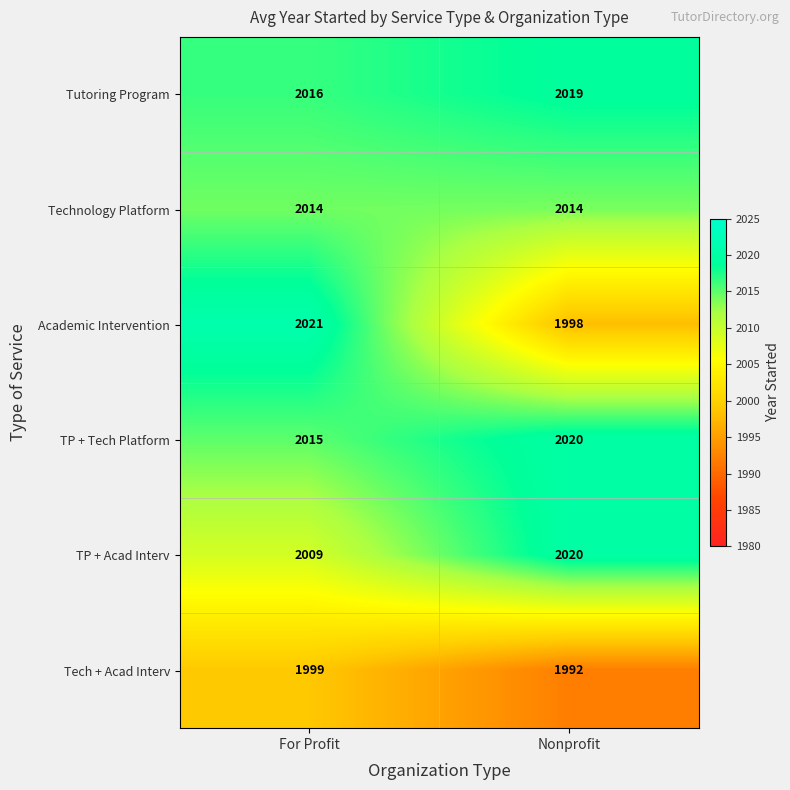

The Tech + Acad Interv series shows 888 at Nonprofit. True or false?

False